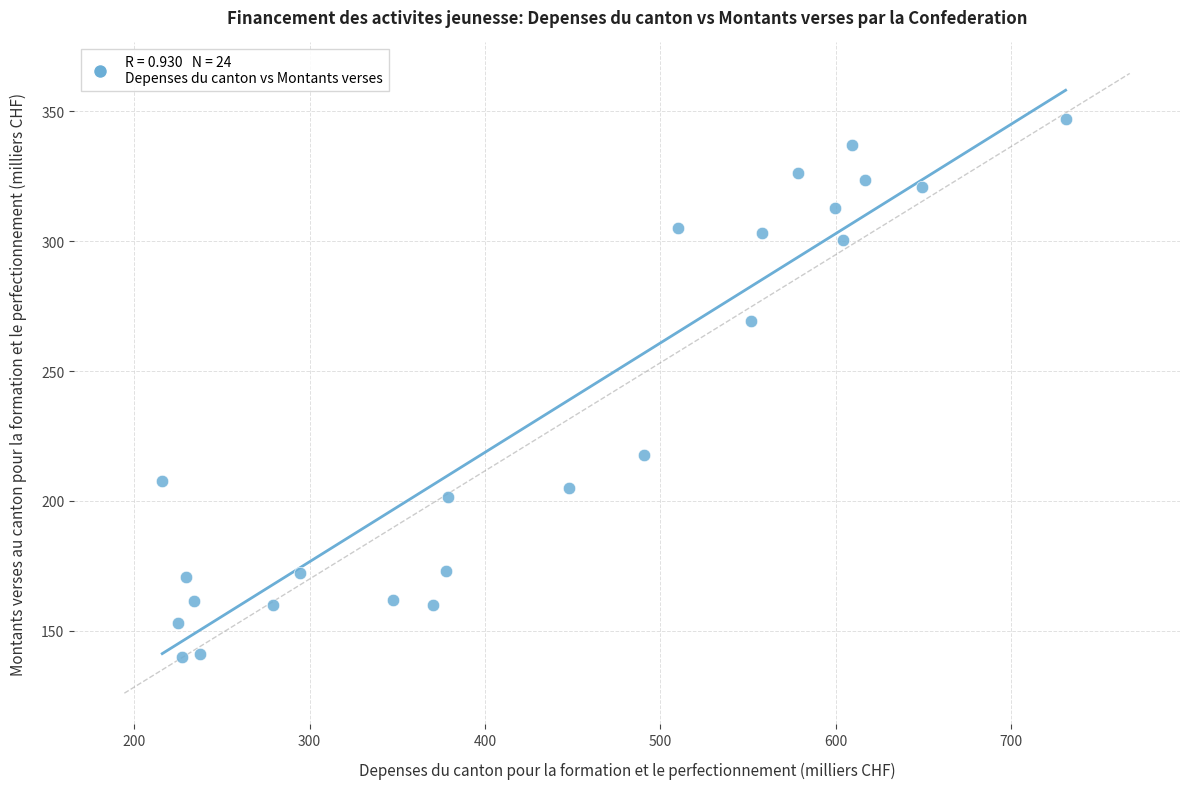

What is the range of X values (max minus min)?

515.0